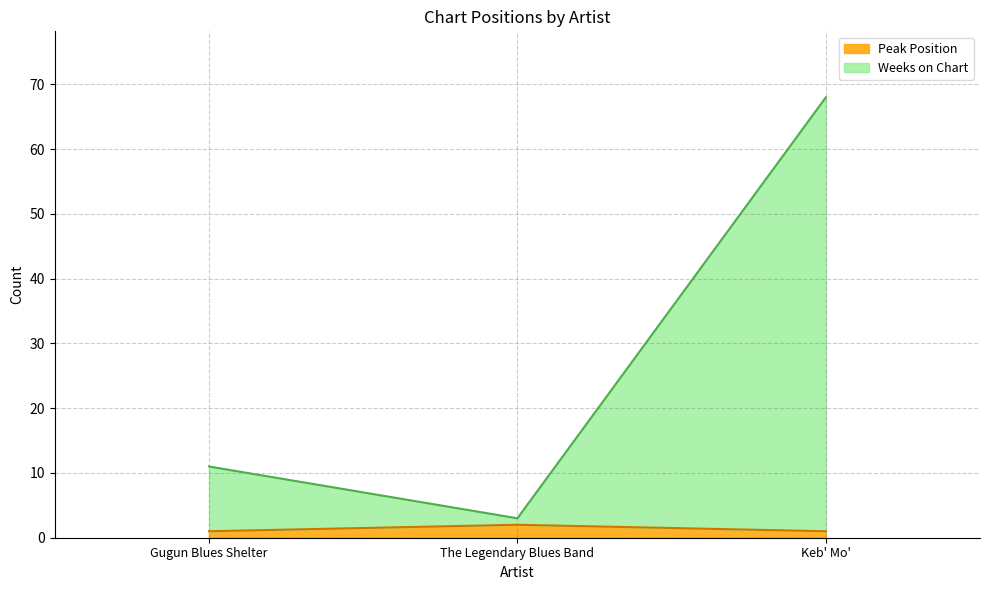

True or false: Weeks on Chart has a value of 96 at Keb' Mo'.

False